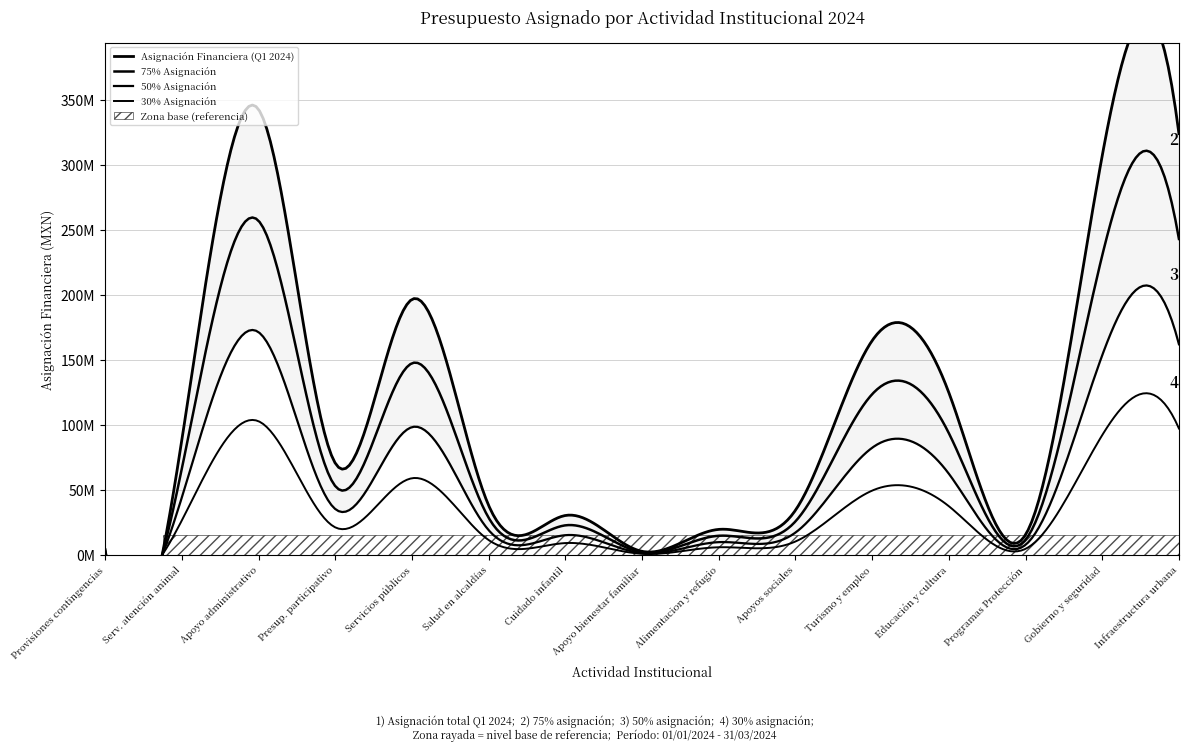

Reading left to right, list all the values displayed in this chart.

Provisiones para contingencias=4000000	Servicios de atención animal=88426737	Actividades de apoyo administrativo=342632140	Presupuesto participativo=70531033	Servicios públicos=196505407	Servicios de salud en alcaldías=38042339	Servicios de cuidado infantil=30303099	Programa de apoyo bienestar familiar=2723103	Apoyo alimentacion y refugio=19607647	Apoyos sociales=34335637	Turismo, empleo y fomento economico=164769009	Educación, cultura, deporte=124809470	Cumplimiento Programas Protección=15514297	Gobierno y seguridad en alcaldías=307093554	Infraestructura urbana=323982343